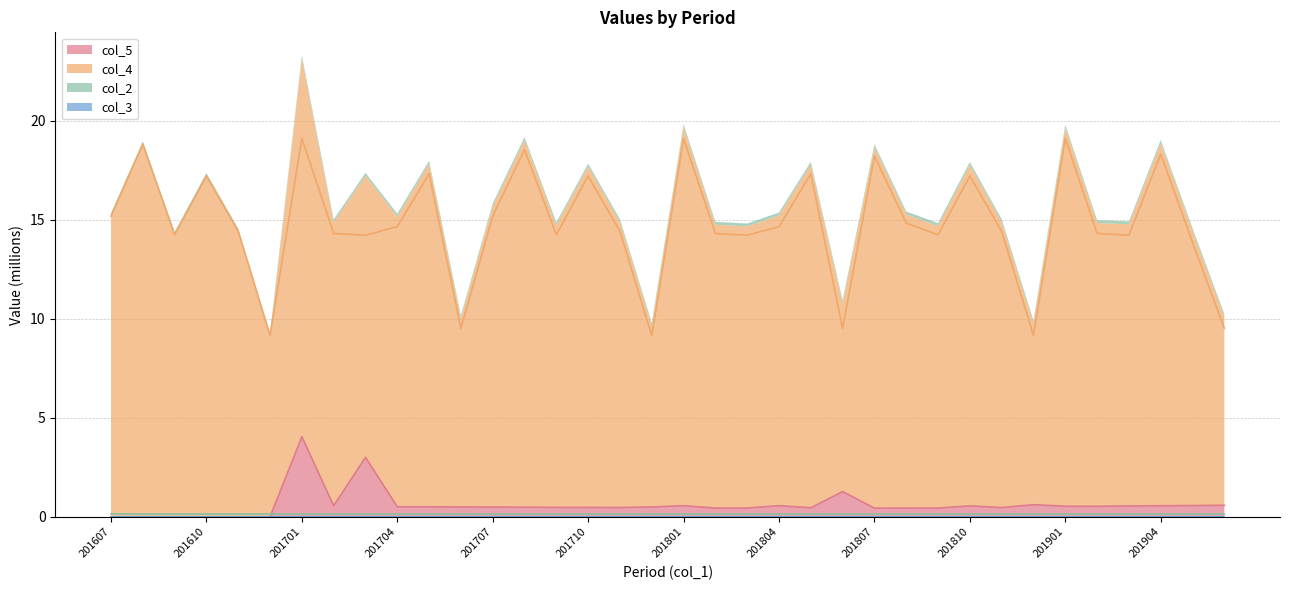

True or false: col_5 has more than 1 interior local peaks.

True